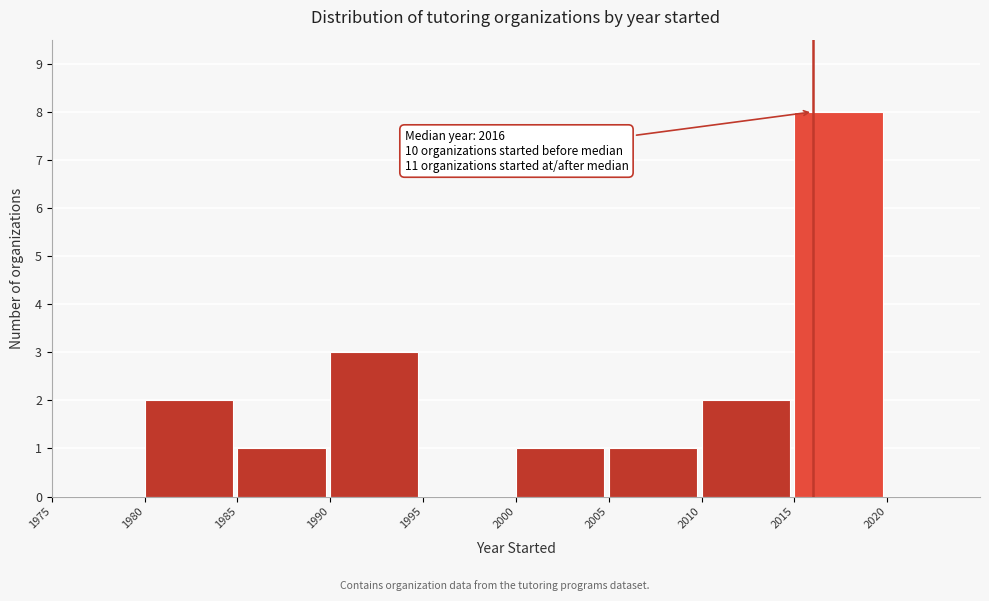

Which range on the x-axis has the tallest bar?

2015 to 2020